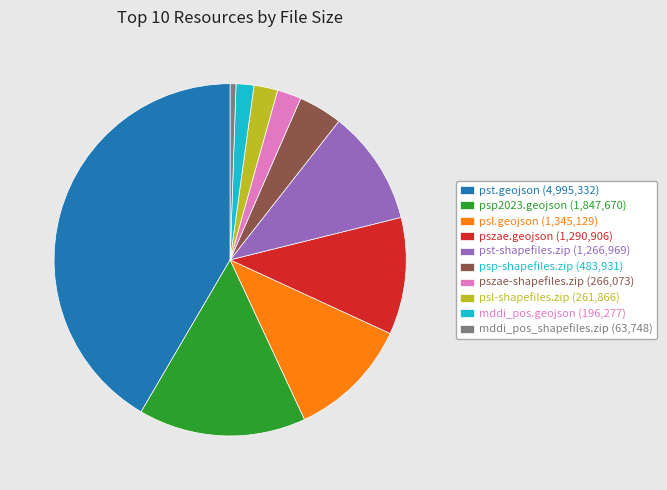

What is the ratio of the value at psl.geojson (1,345,129) to the value at psp-shapefiles.zip (483,931)?

2.8